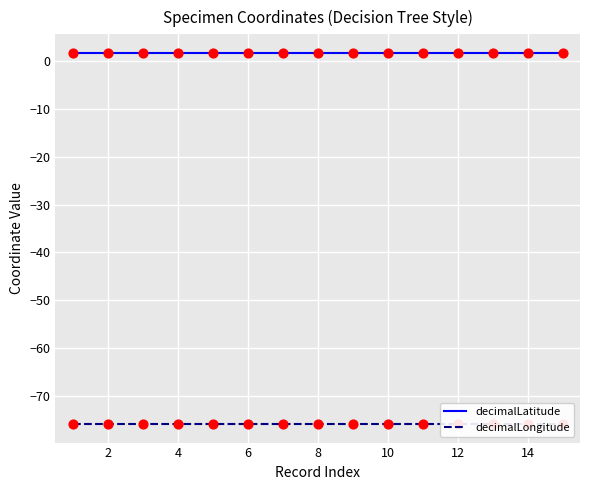

Which series has the largest total across all categories?

decimalLatitude